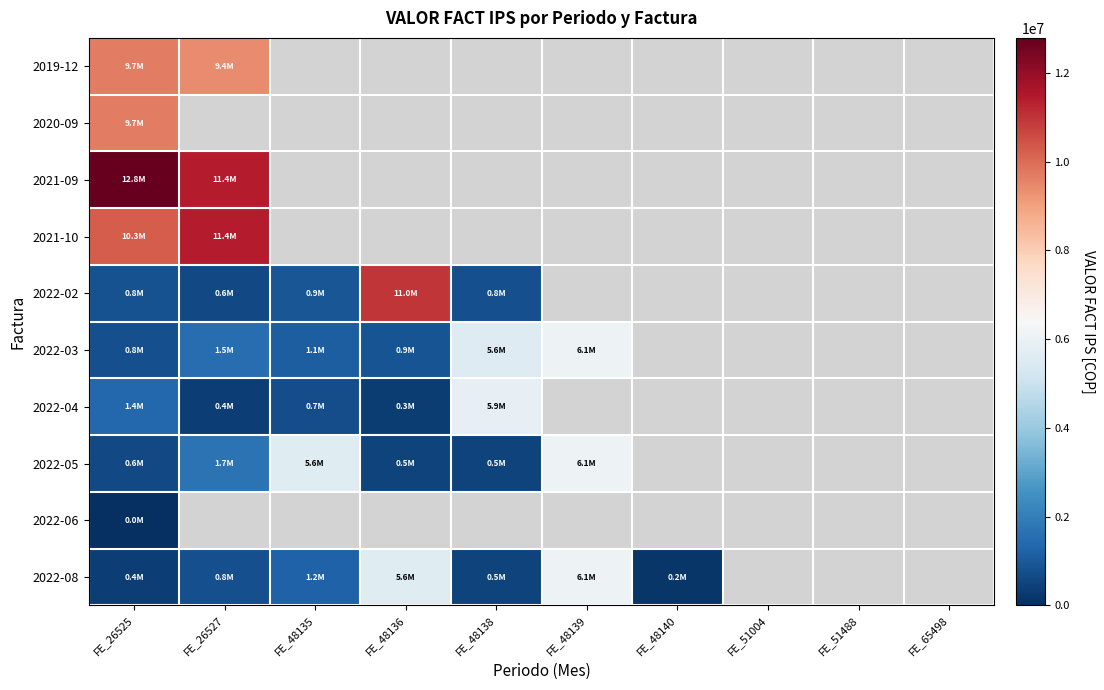

What is the greatest value displayed?

12792000.0